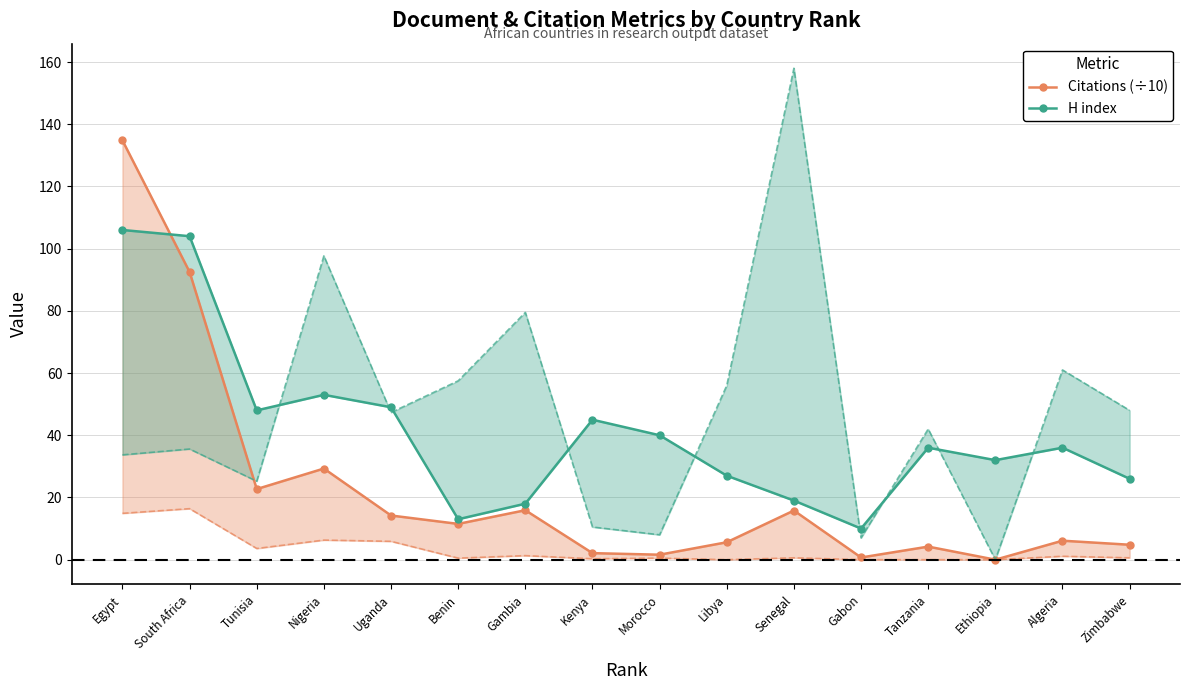

Is this an area chart (filled region under the line)?

No